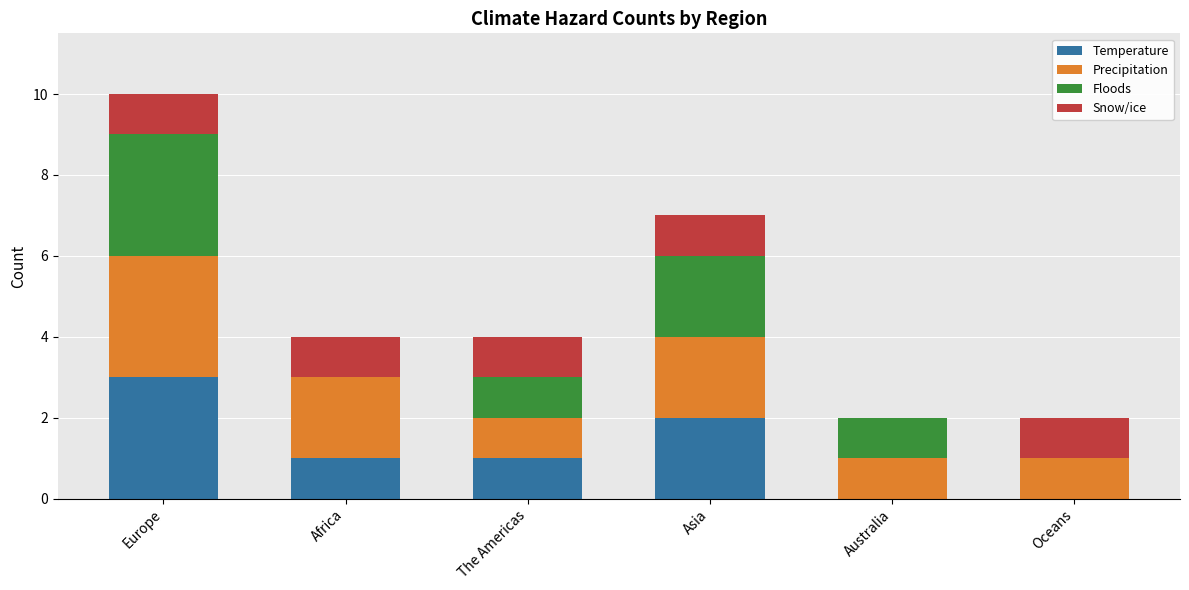

What is the total value across all series at Africa?

4